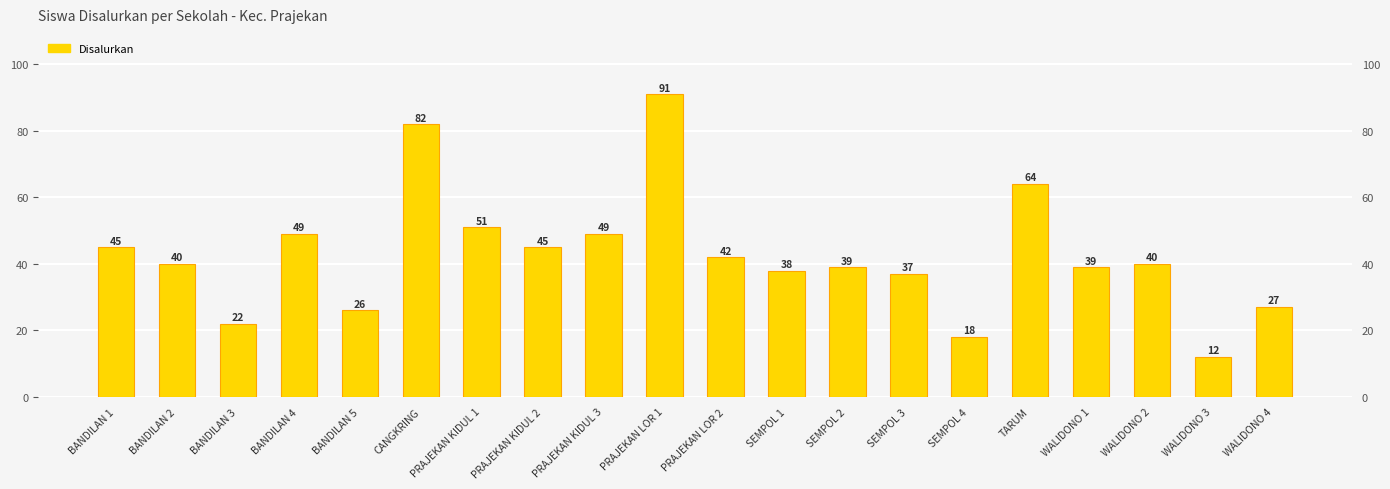

What is the label of the 13th bar from the left?

SEMPOL 2